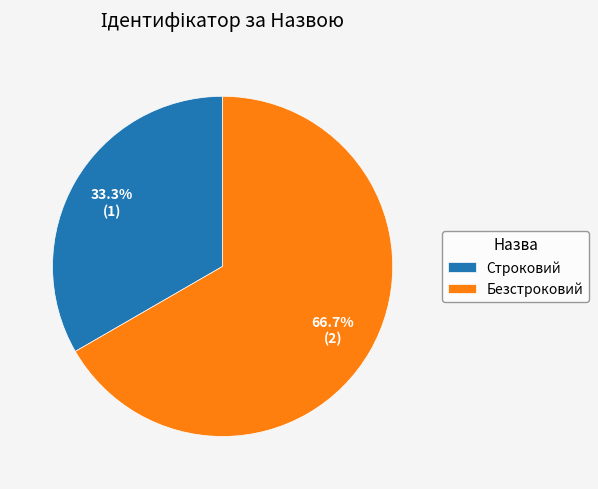

Which has a higher value, Строковий or Безстроковий?

Безстроковий